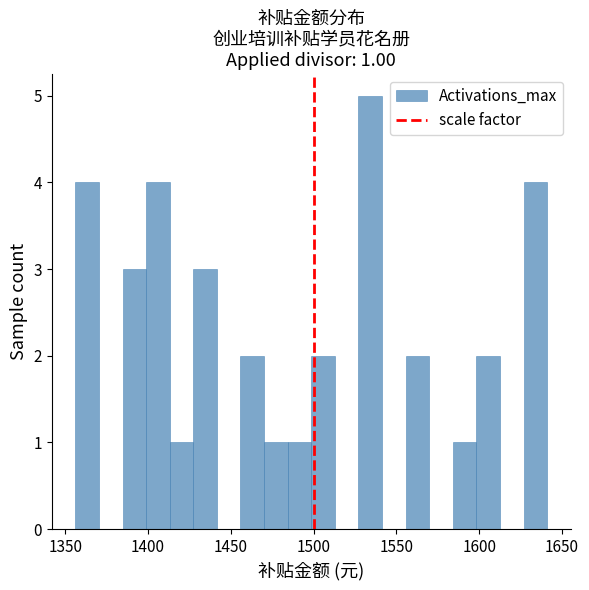

Read against the x-axis, roughly where is the centre of the tallest bar?

1535